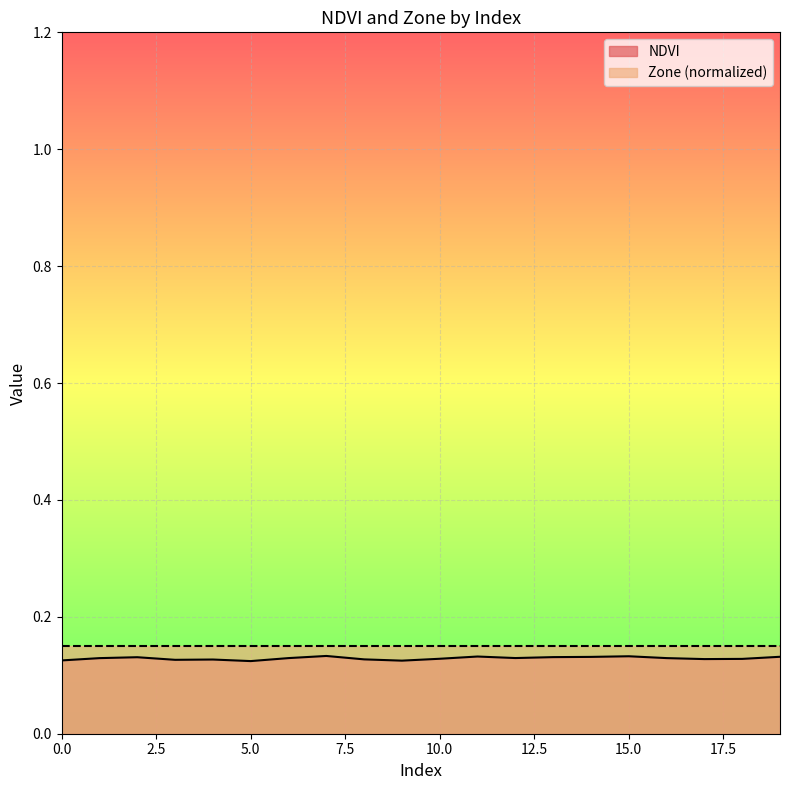

What is the value of the 12th point from the left?

0.1